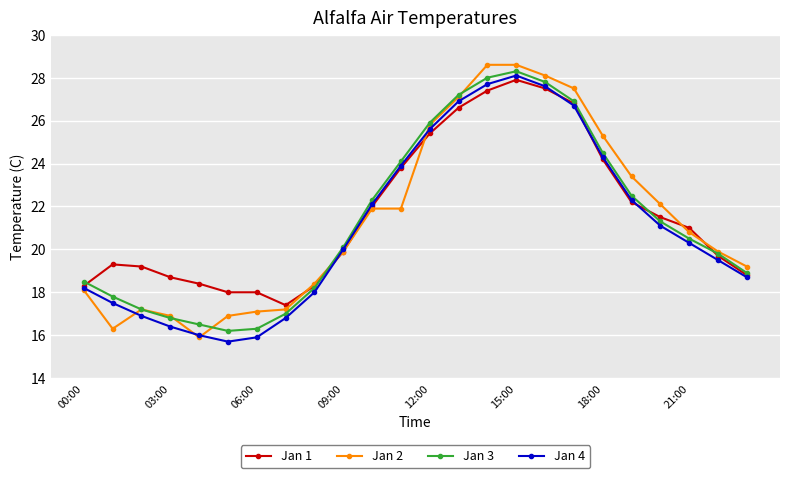

What is the maximum value for Jan 1?

27.9